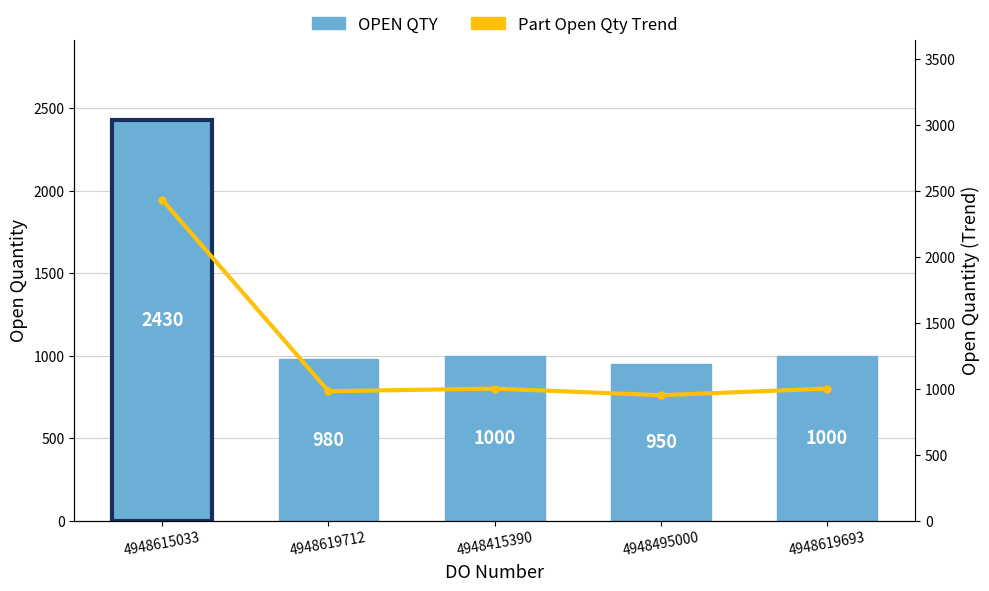

Reading left to right, transcribe all the data shown in this chart.

OPEN QTY: 2430	980	1000	950	1000
Part Open Qty Trend: 2430	980	1000	950	1000